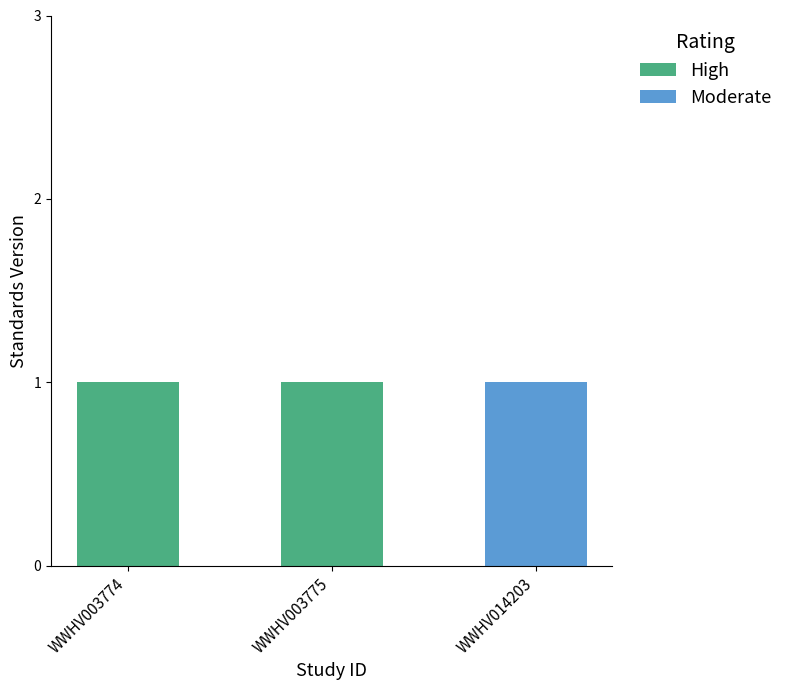

What is the total value across all series at WWHV003774?

1